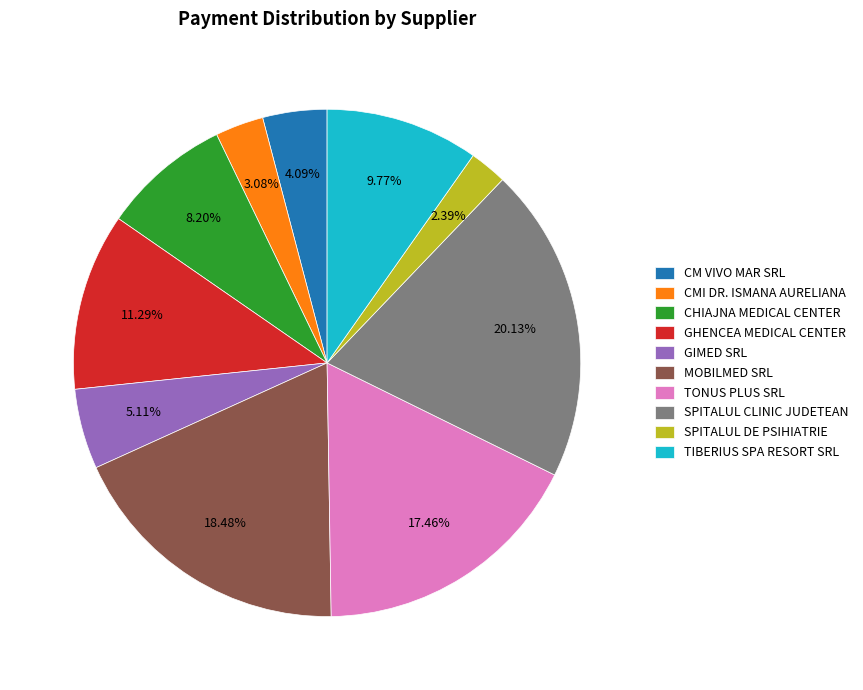

To the nearest percent, what portion does TONUS PLUS SRL represent?

17%